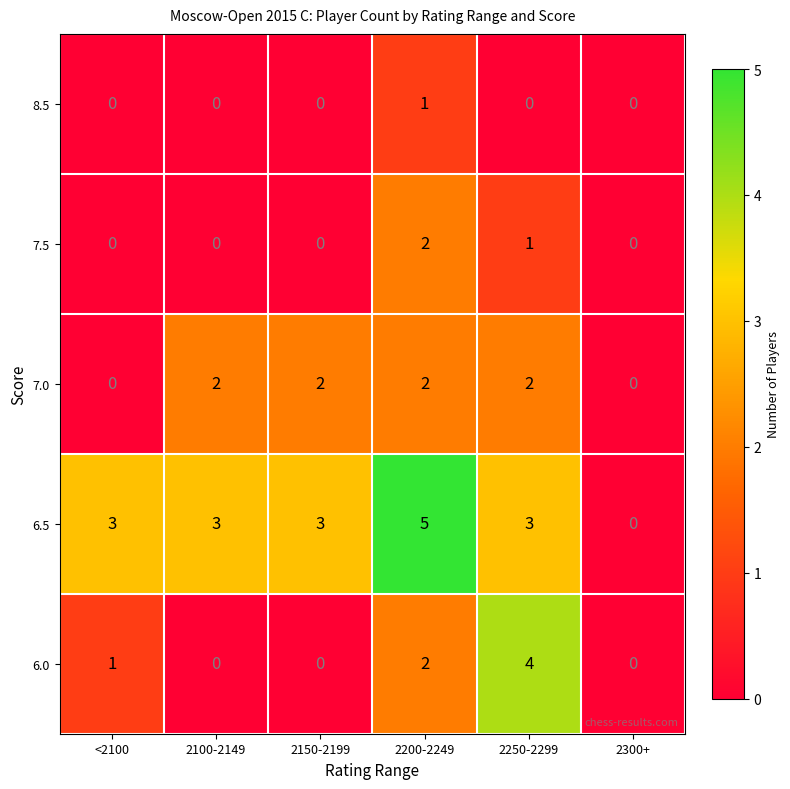

The value of 6.5 at 2300+ is 0. True or false?

True